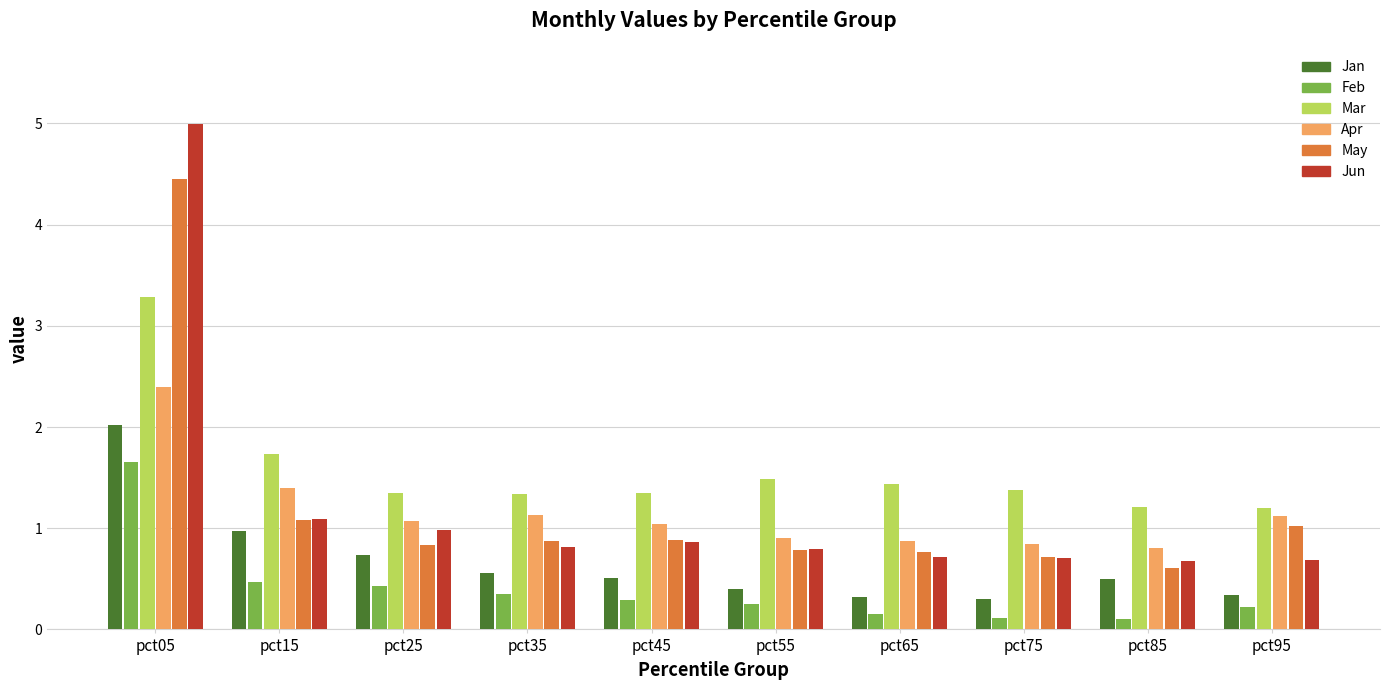

What is the value of the Mar bar at the 3rd from the left?

1.3